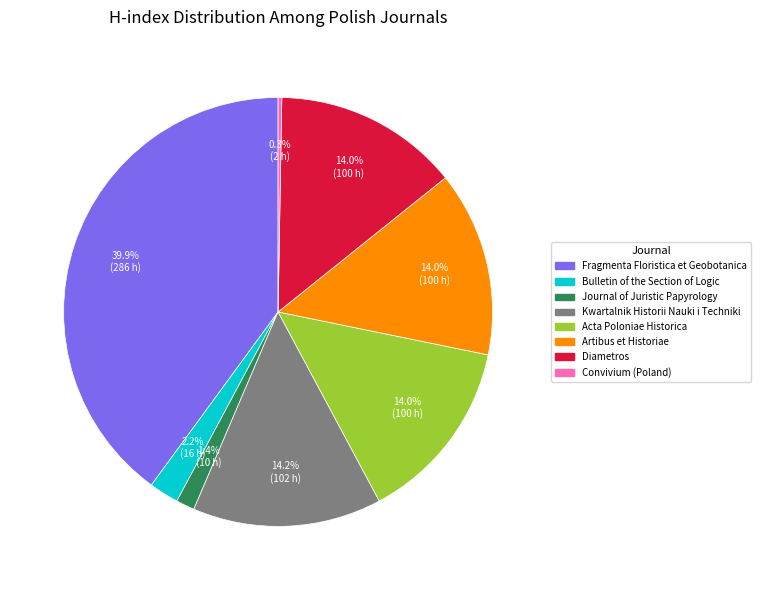

To the nearest percent, what is the difference between the largest and smallest slice percentages?

40%